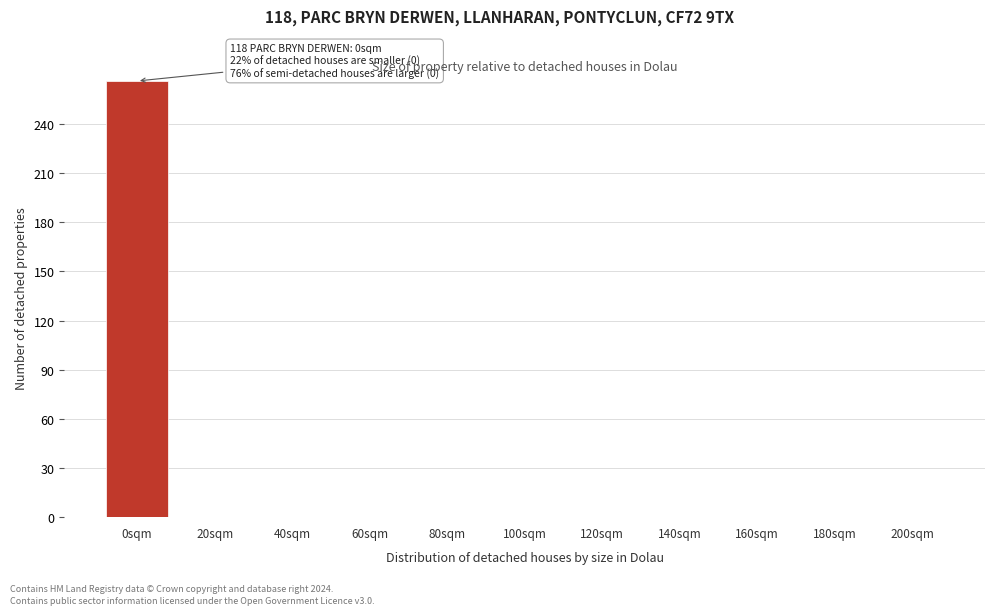

Reading right to left, extract all data points from this chart.

200sqm=0	180sqm=0	160sqm=0	140sqm=0	120sqm=0	100sqm=0	80sqm=0	60sqm=0	40sqm=0	20sqm=0	0sqm=266